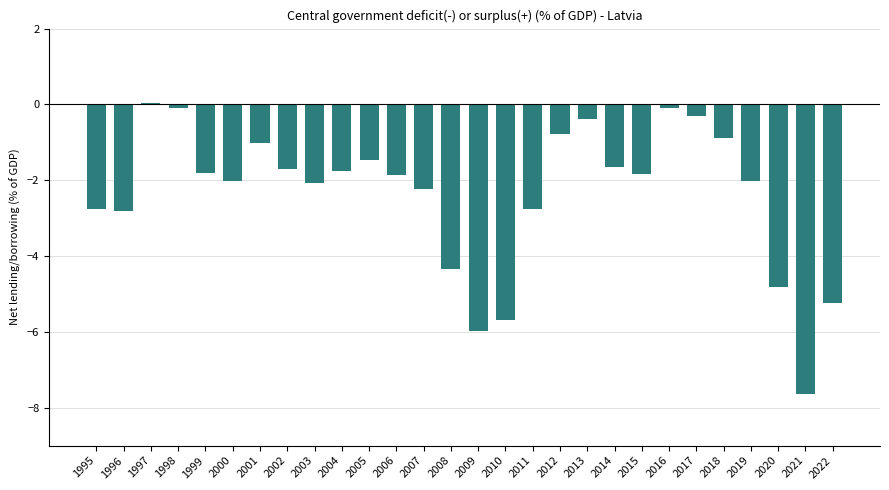

What is the change in value from 1997 to 2002?

-1.7